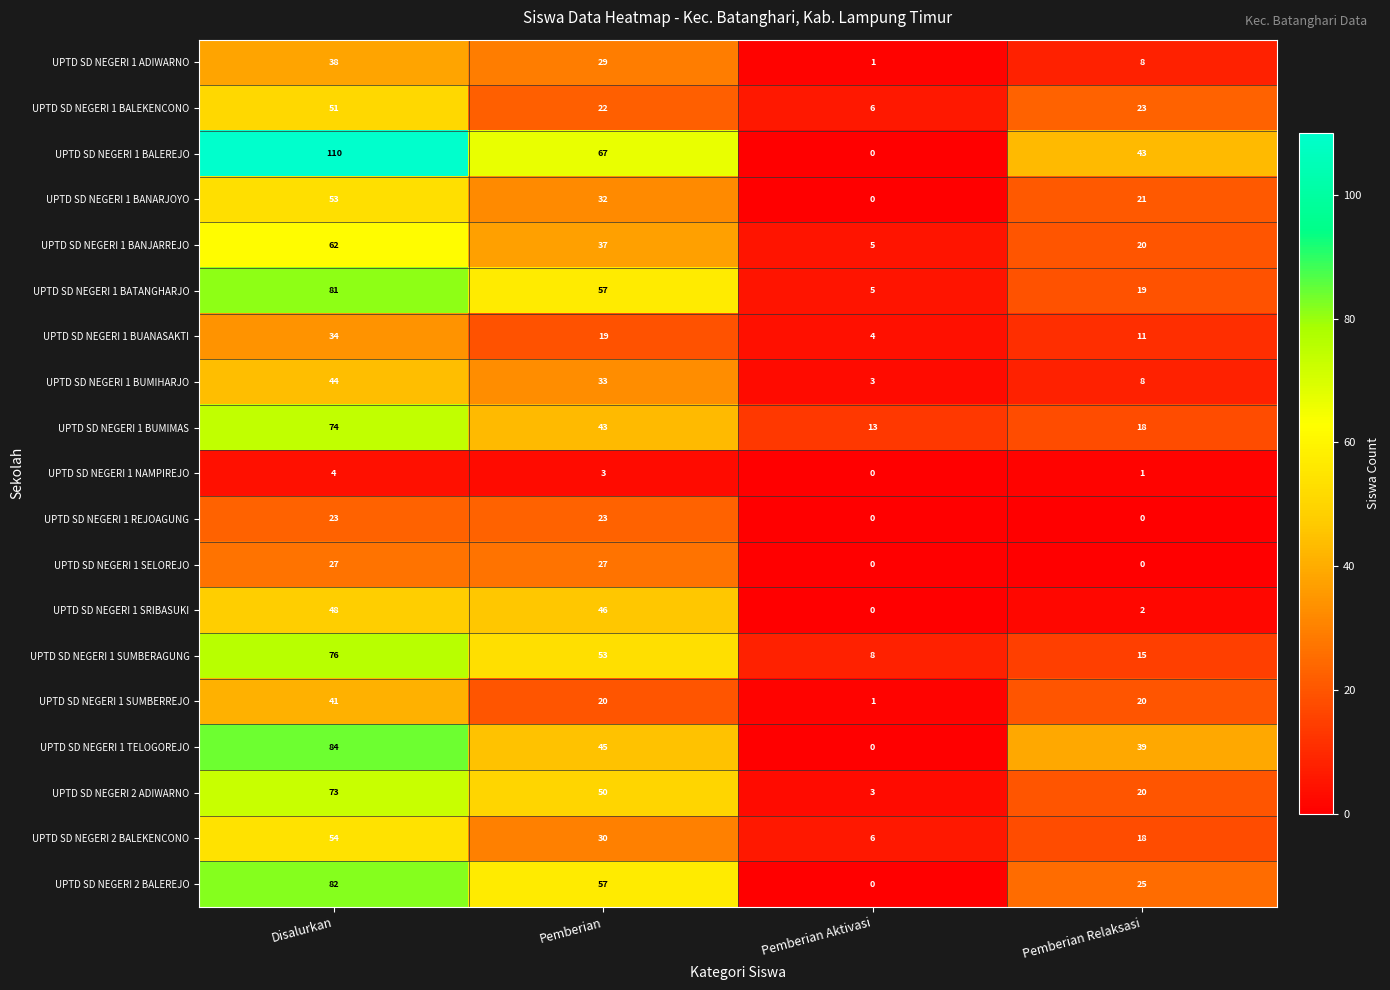

Which series has the largest total across all categories?

UPTD SD NEGERI 1 BALEREJO